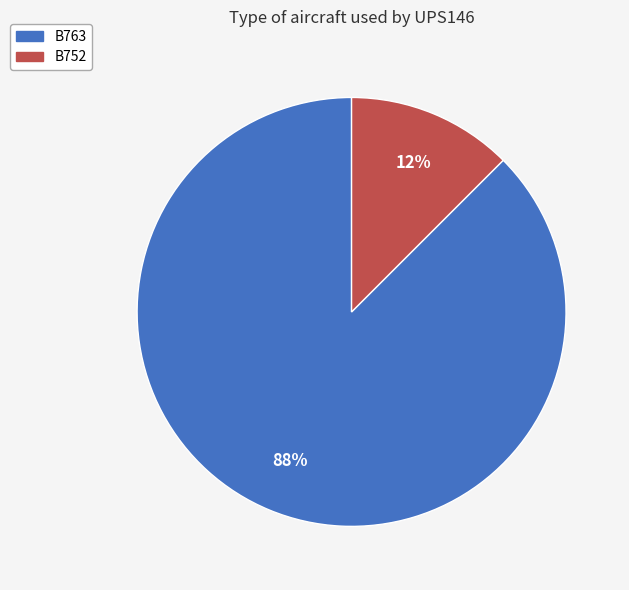

How many segments does this pie chart have?

2